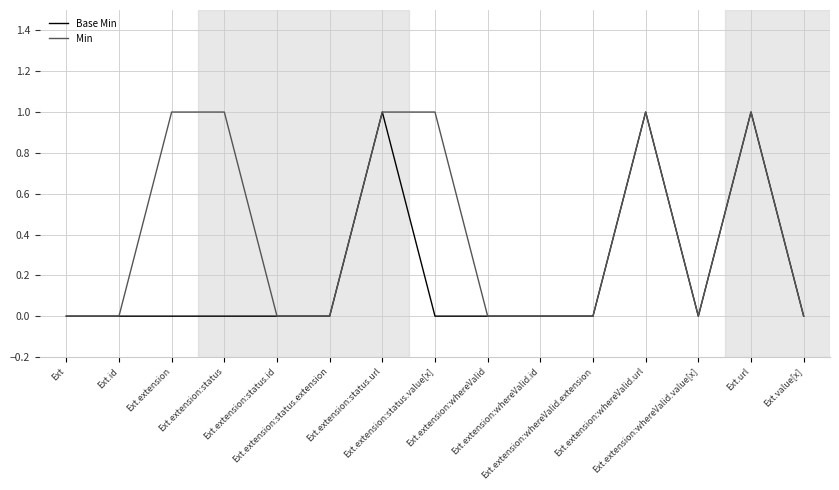

Which series has the largest total across all categories?

Min